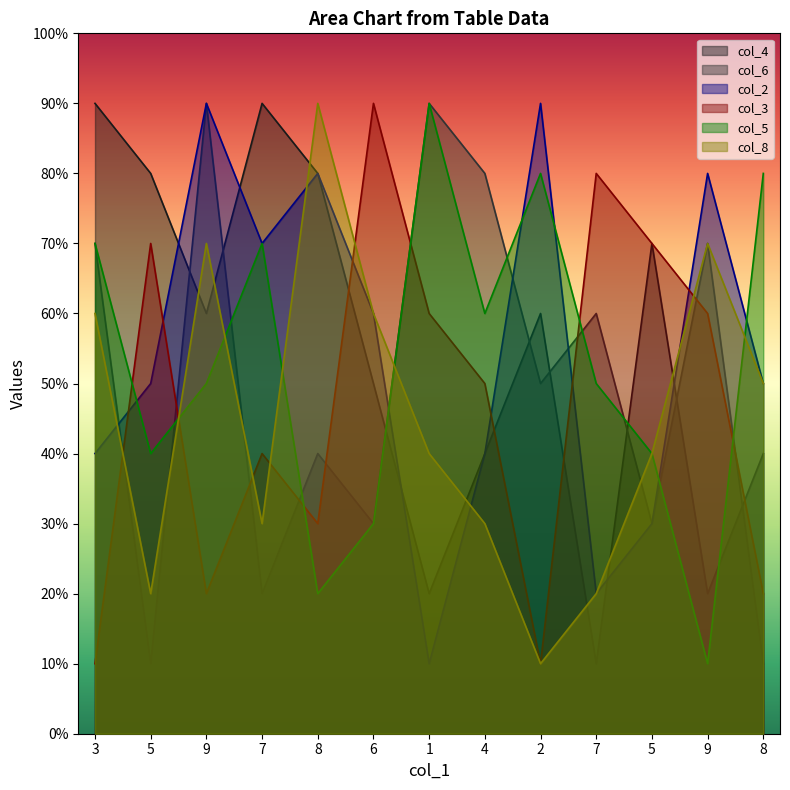

Reading left to right, what are all the values shown in this chart?

col_4: 9	8	6	9	8	5	2	4	6	1	7	2	4
col_6: 7	1	9	2	4	3	9	8	5	6	3	7	1
col_2: 4	5	9	7	8	6	1	4	9	2	3	8	5
col_3: 1	7	2	4	3	9	6	5	1	8	7	6	2
col_5: 7	4	5	7	2	3	9	6	8	5	4	1	8
col_8: 6	2	7	3	9	6	4	3	1	2	4	7	5